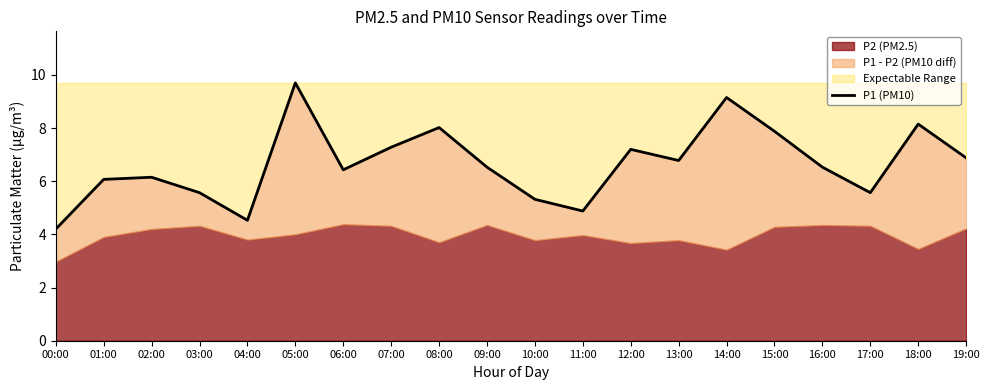

What is the ratio of the value at 07:00 to the value at 01:00?

1.2